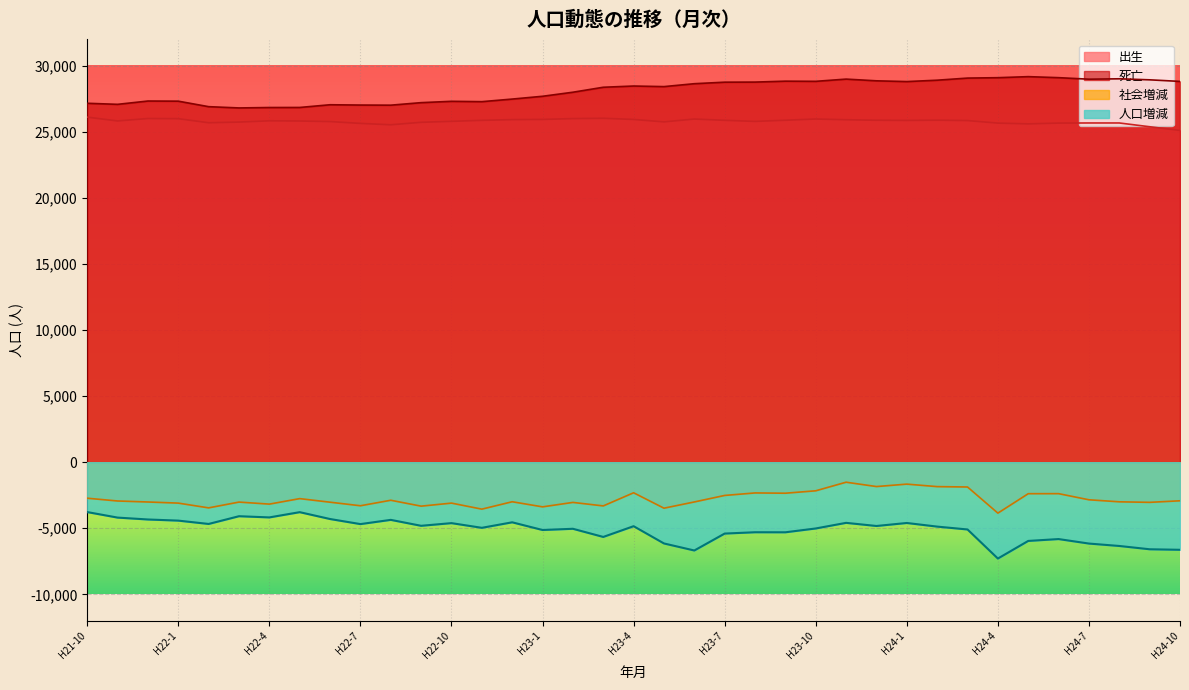

Where is the first local maximum for 人口増減?

H22-3